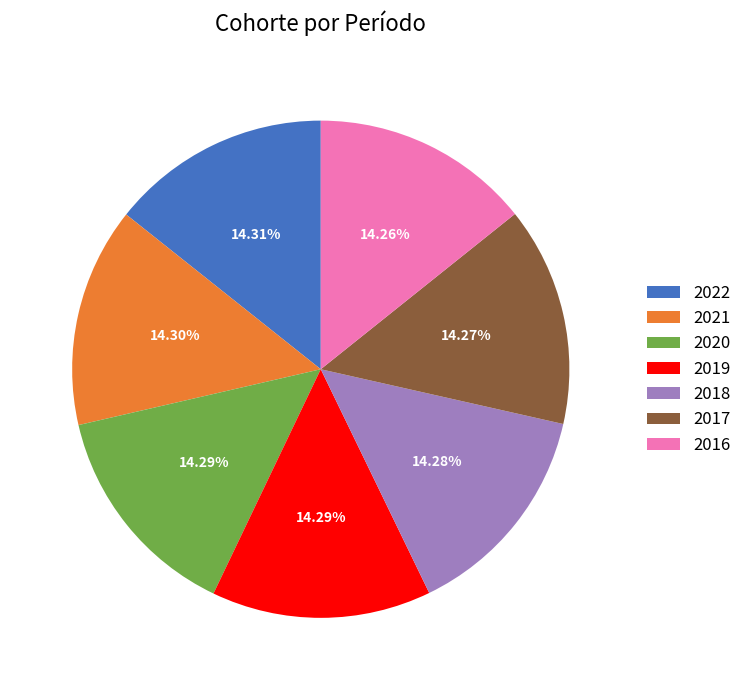

Count the number of slices in the pie.

7